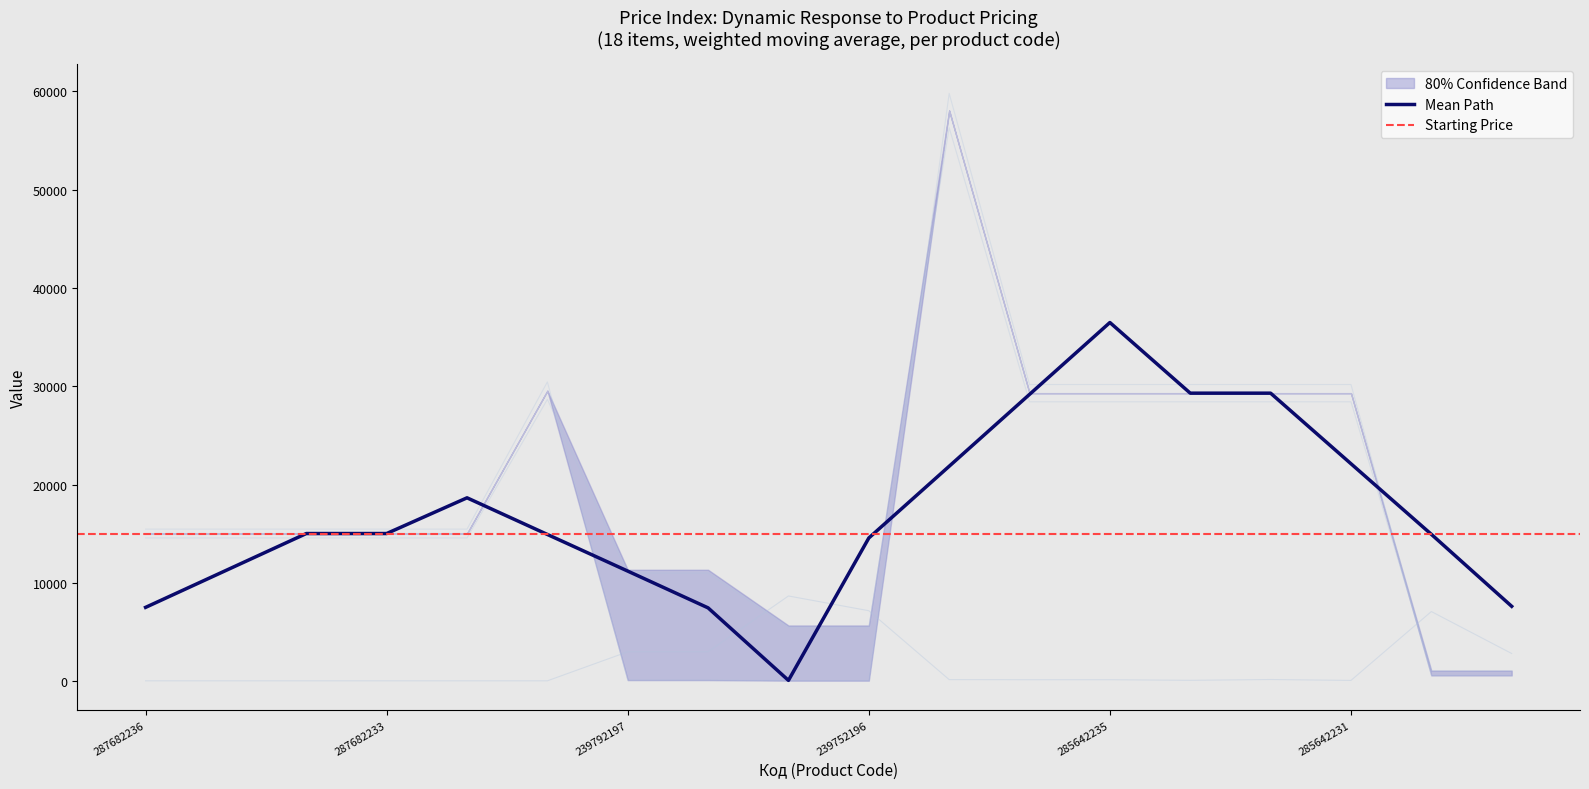

True or false: Mean Path has a value of 4865.7 at 239752196.

False